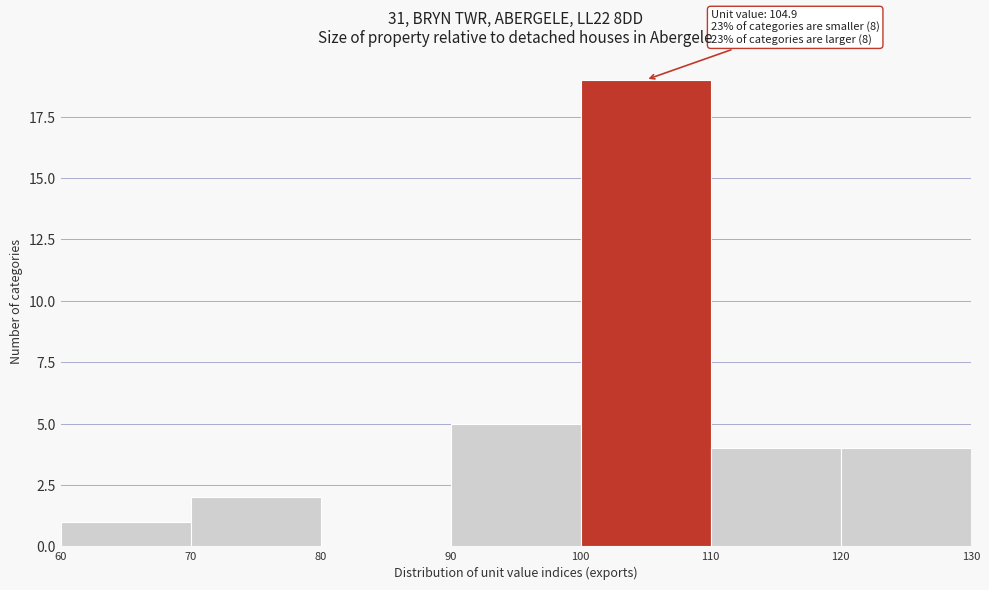

Which range on the x-axis has the tallest bar?

100 to 110